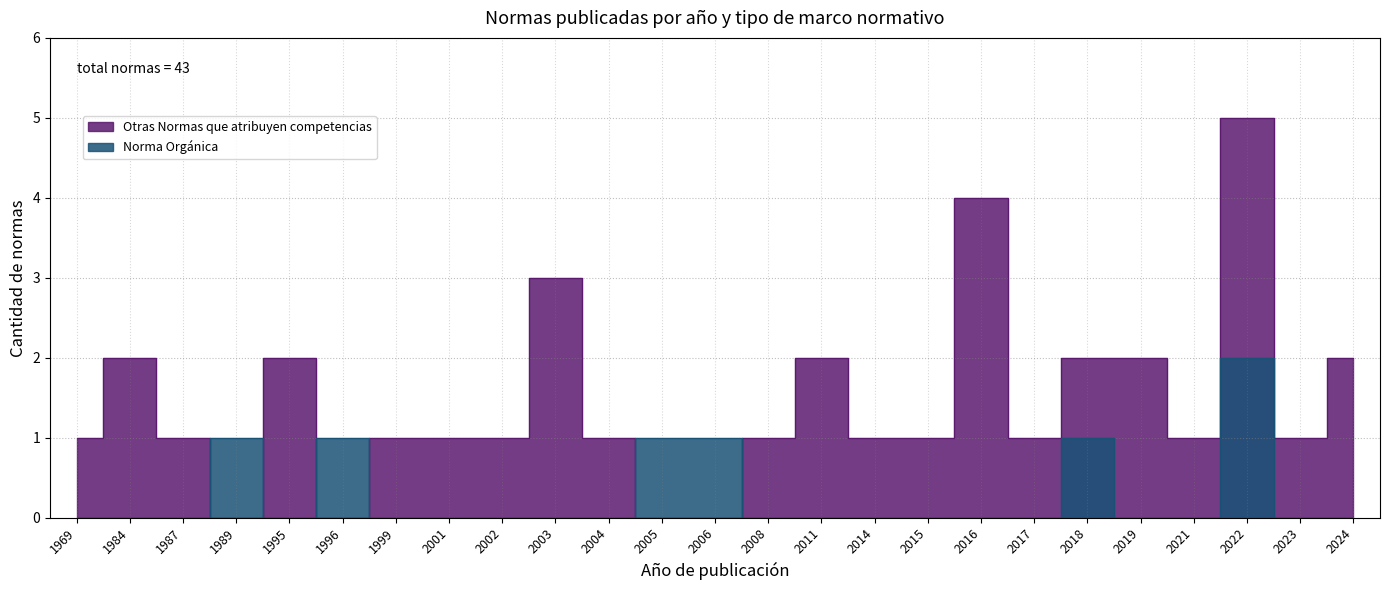

How many times do Norma Orgánica and Otras Normas que atribuyen competencias cross each other?

1